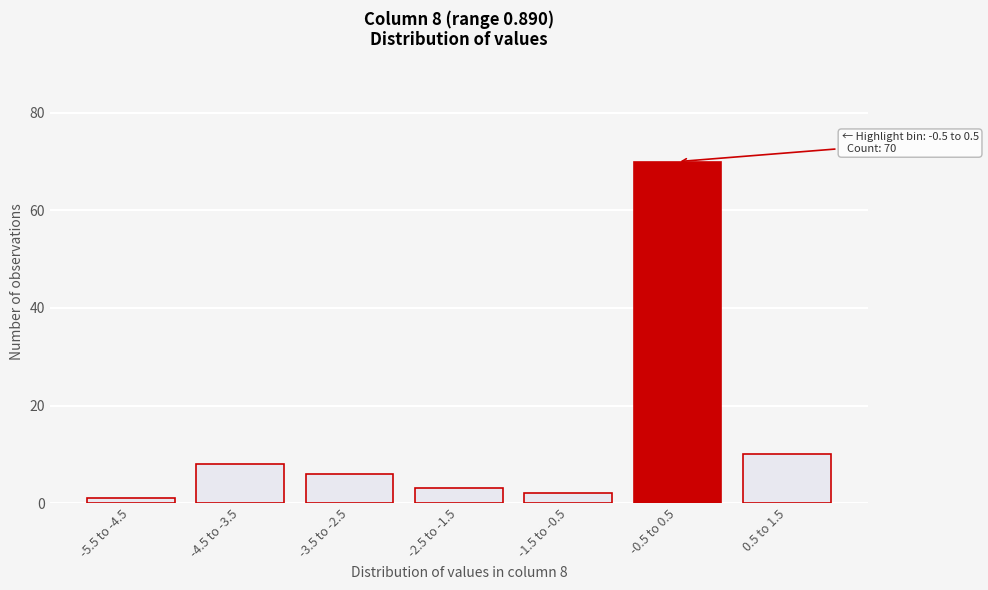

Reading right to left, list all the values displayed in this chart.

10	70	2	3	6	8	1